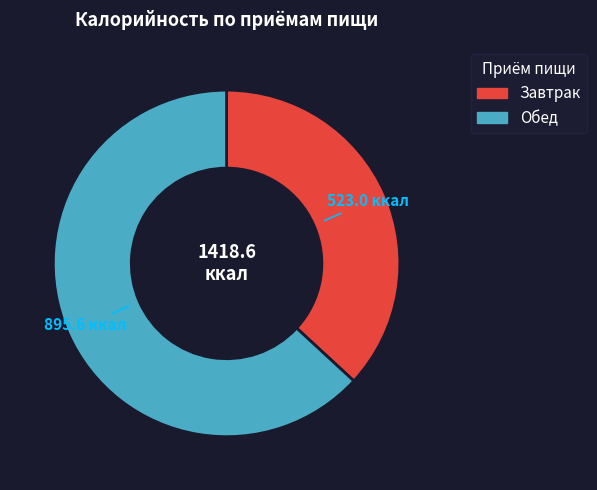

The Обед slice represents 63% of the pie. True or false?

True